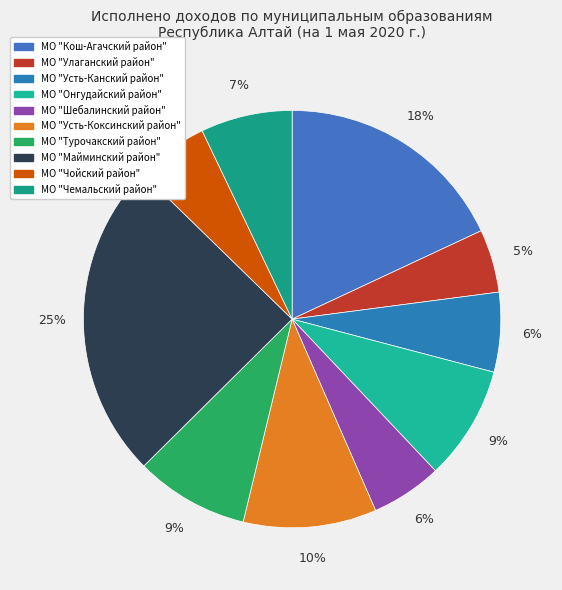

Is it true that МО "Турочакский район" is 9% of the pie?

True